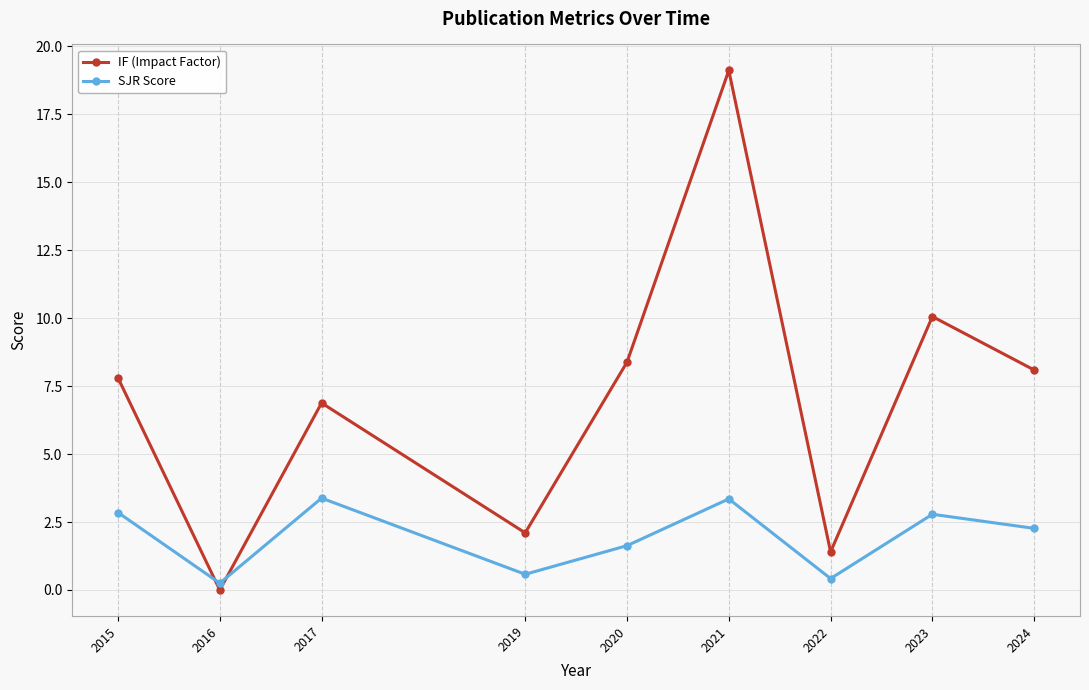

Is it true that SJR Score equals 1.6 at 2020?

True